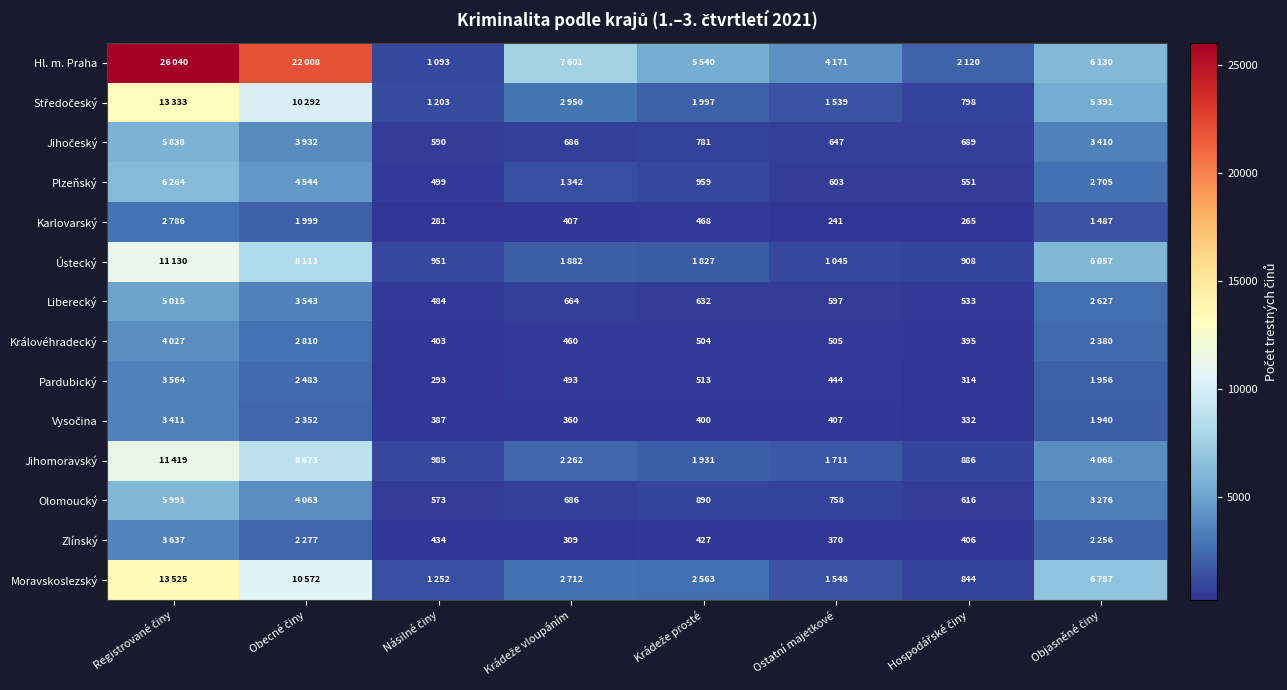

Which series has the widest spread of values?

Hl. m. Praha